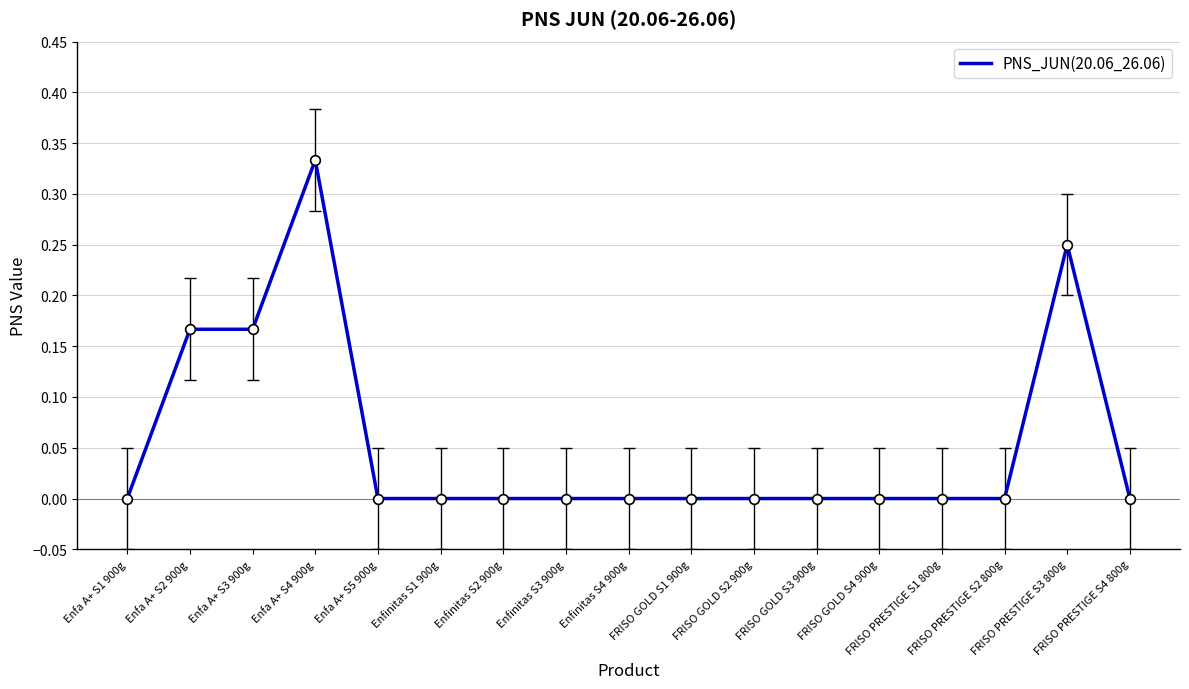

How many lines are shown in the chart?

1